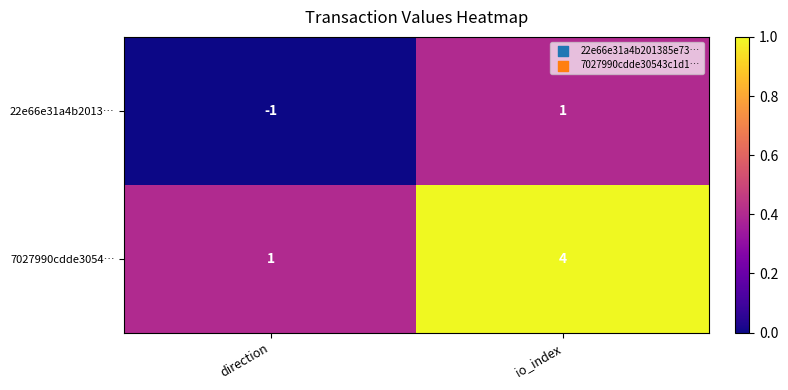

What is the spread (max minus min) of values at io_index?

3